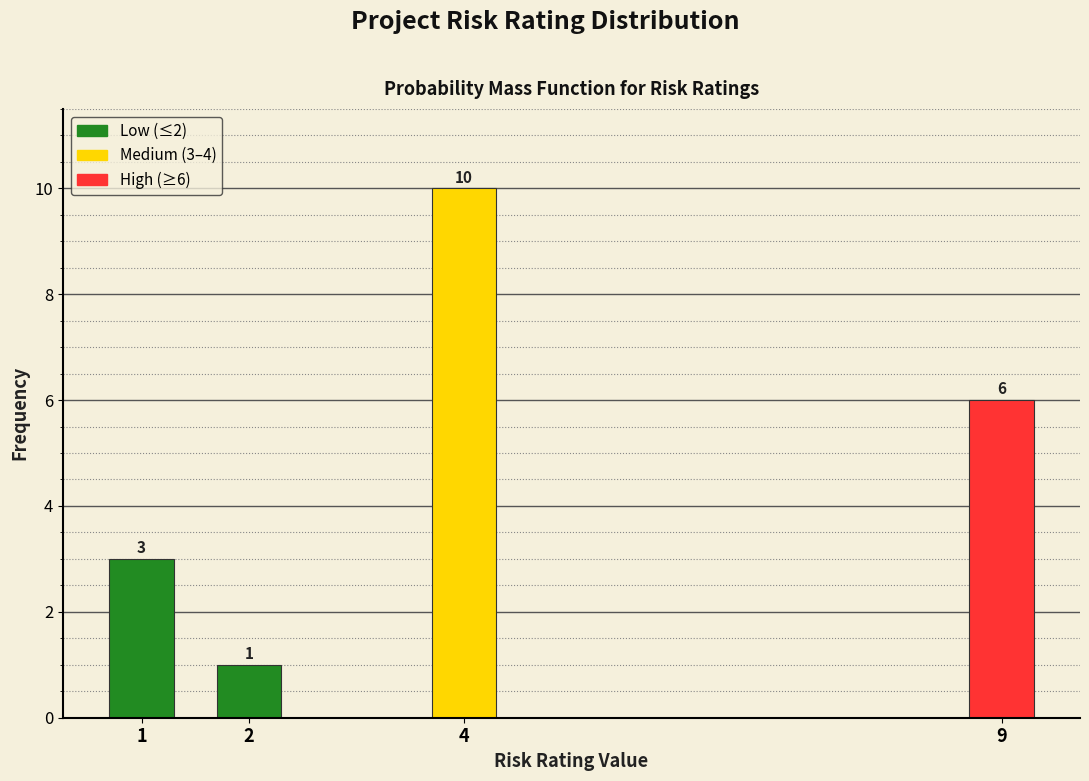

Reading right to left, transcribe all the data shown in this chart.

6	10	1	3